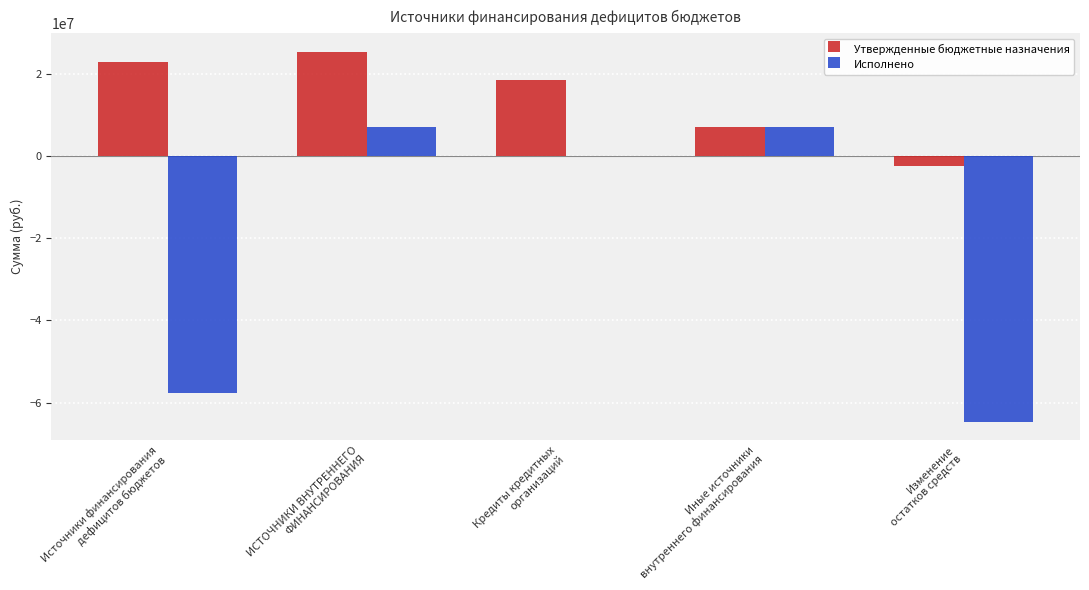

Reading left to right, what are all the values shown in this chart?

Утвержденные бюджетные назначения: 22868780.4	25284311.4	18331311.4	6953000.0	-2415531.0
Исполнено: -57636343.0	6952750.0	0.0	6952750.0	-64589093.0